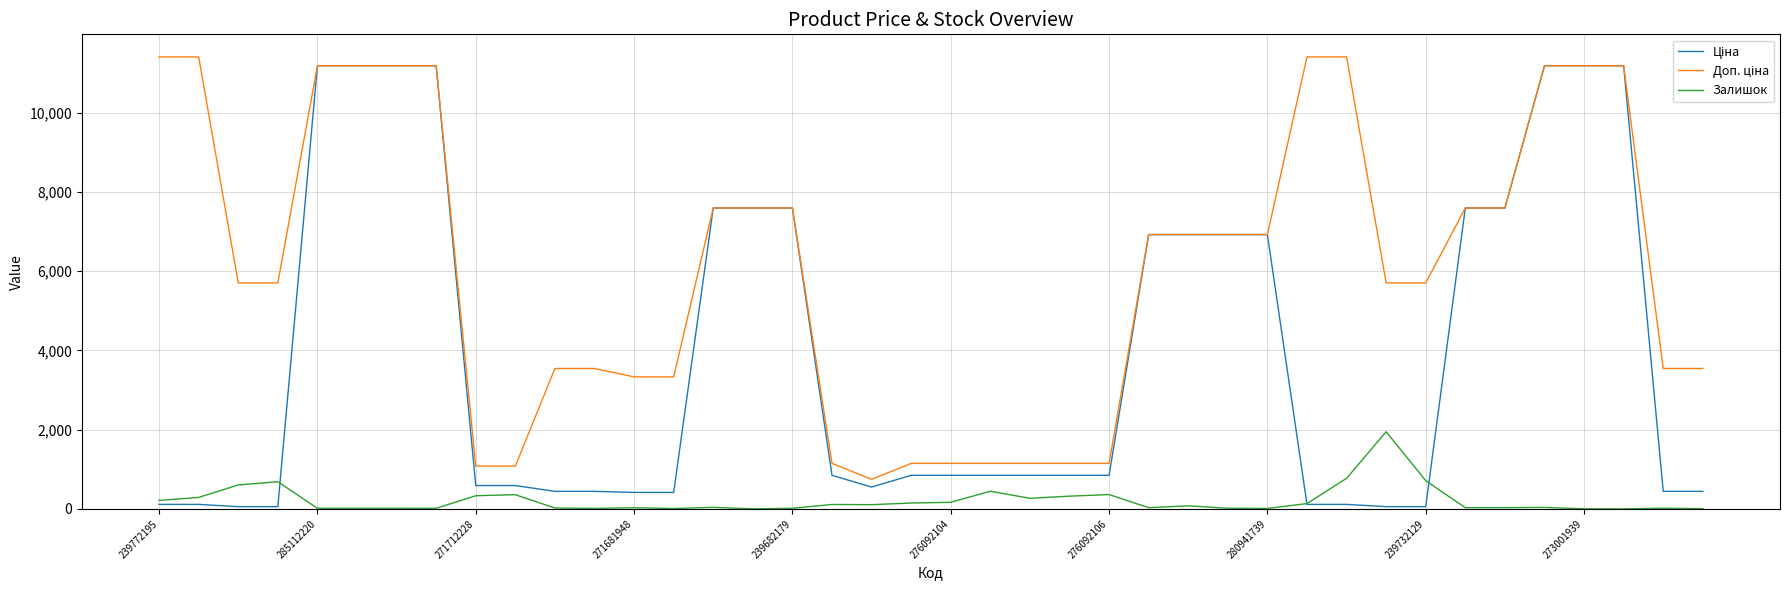

What is the highest value of the Залишок series?

1948.0